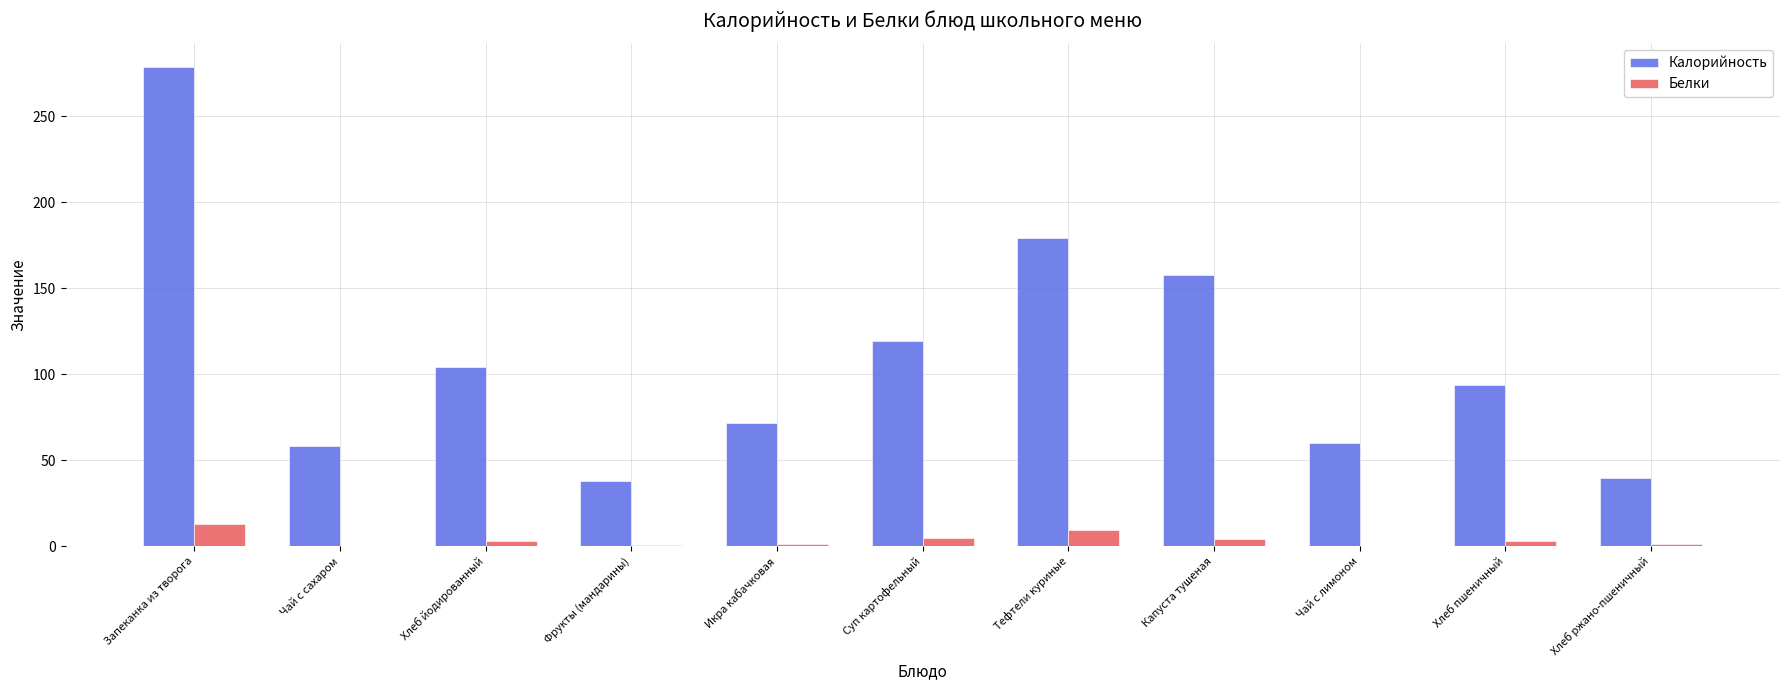

What is the maximum value for Белки?

12.7